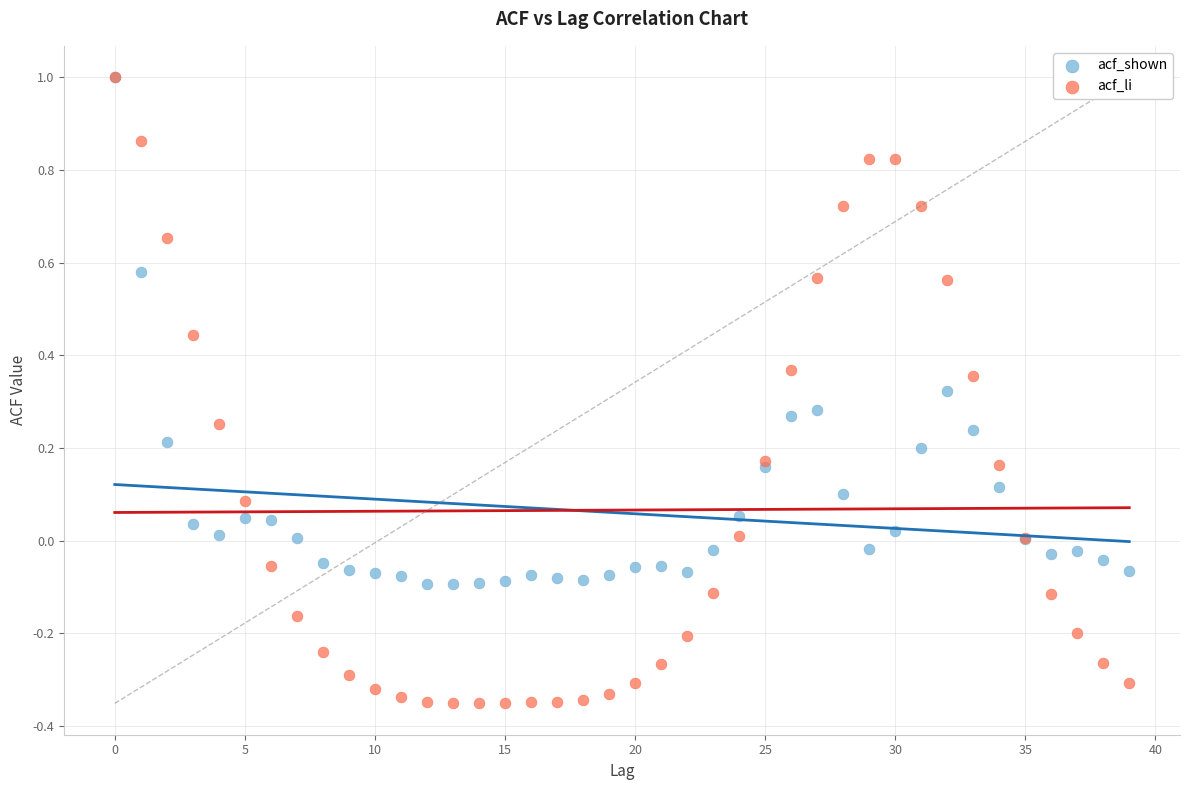

Which series reaches the minimum Y coordinate?

acf_li